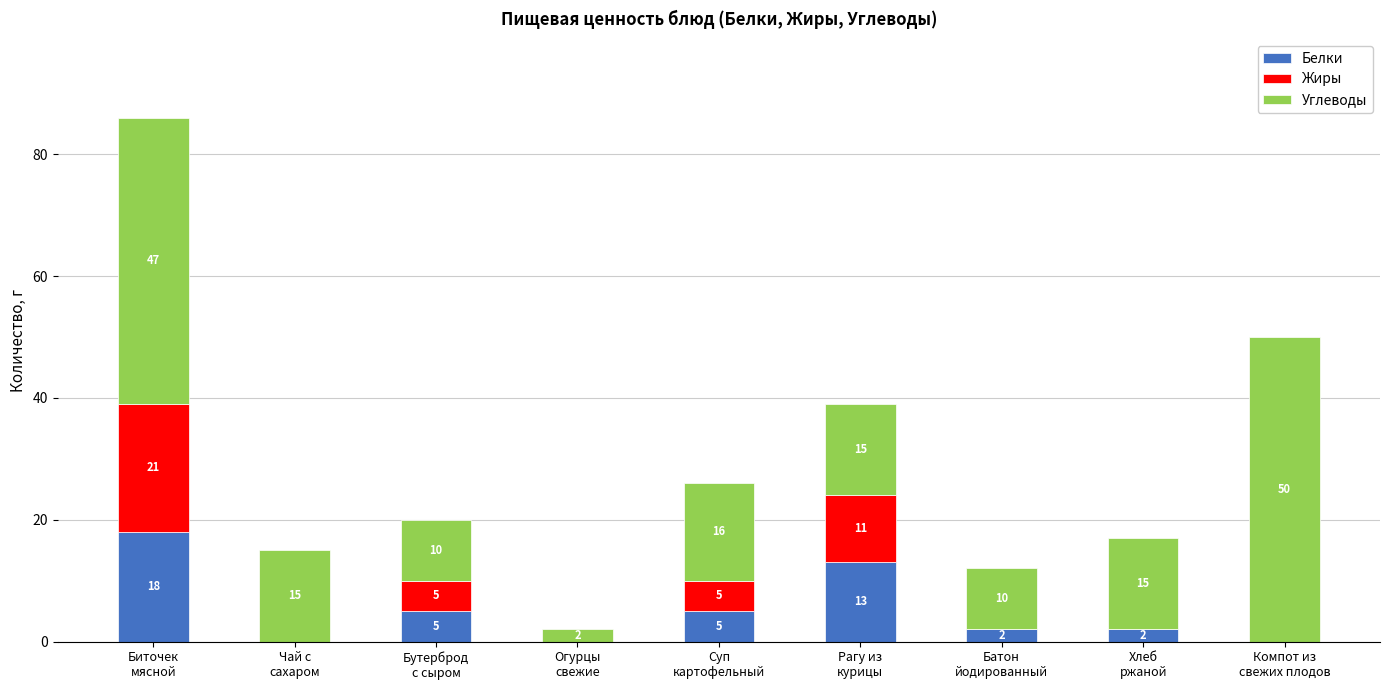

What is the sum of all Белки values?

45